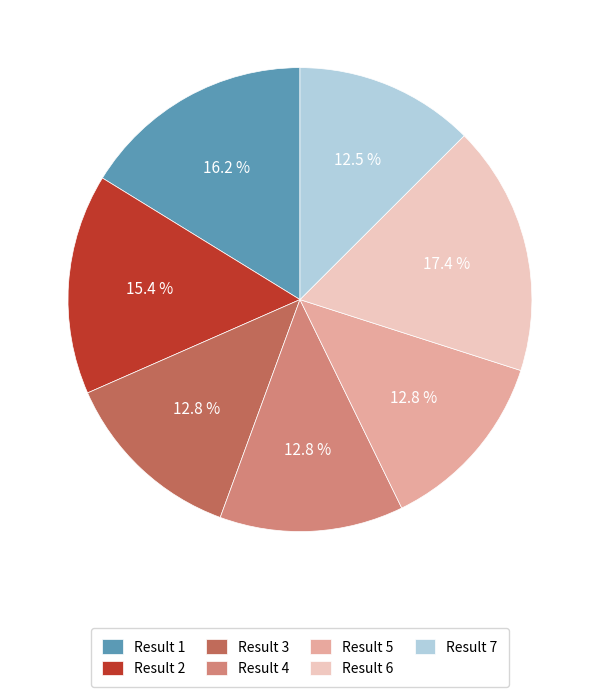

Is Result 3 the majority of the pie?

No